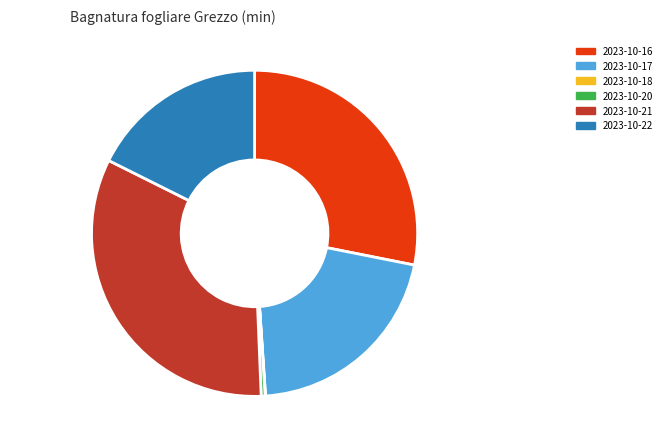

Is the sum of 2023-10-16 and 2023-10-22 greater than half?

No